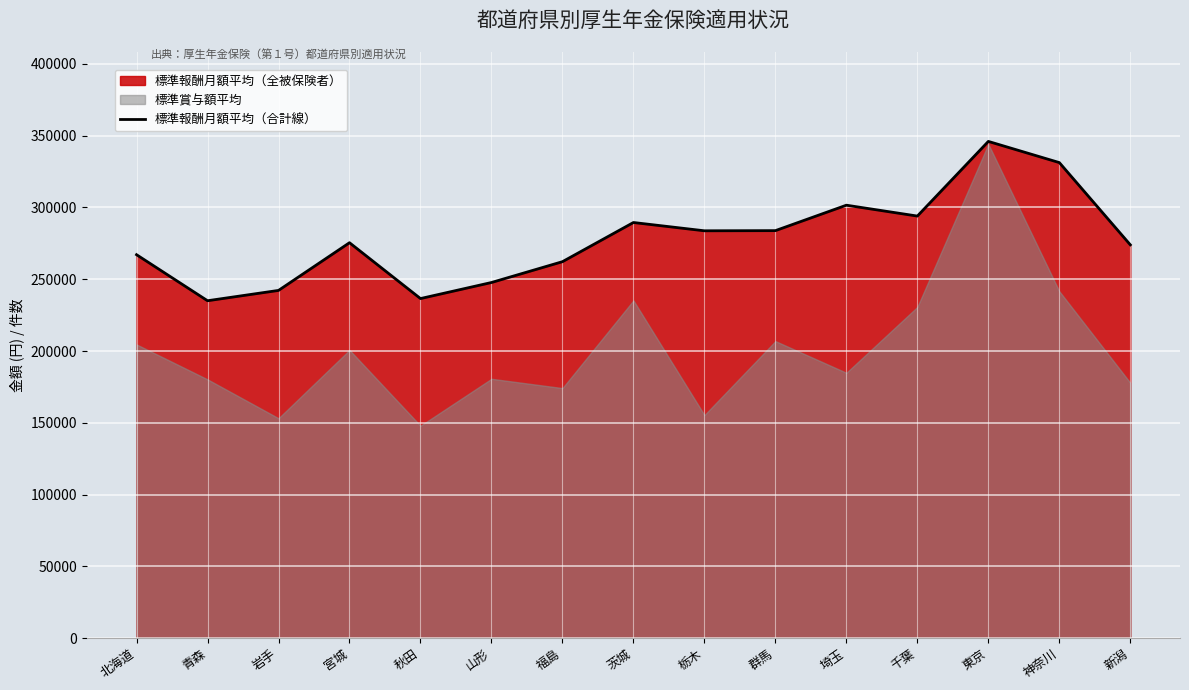

Where is the data nearest to the value 290535?

茨城